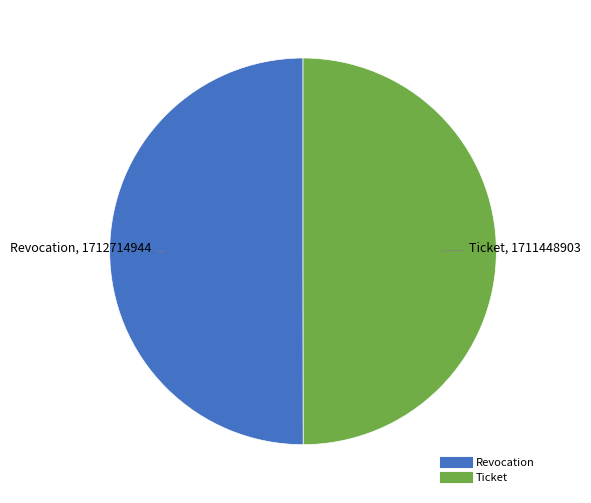

Do Revocation and Ticket together represent more than half of the pie?

Yes